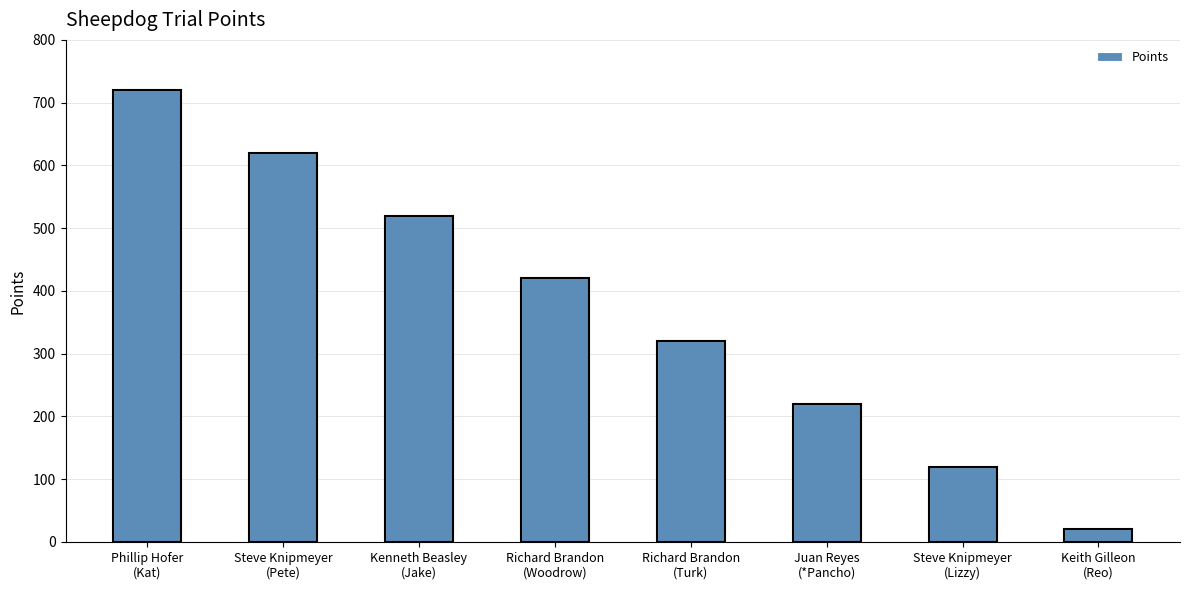

Rank the categories by value from highest to lowest.

Phillip Hofer
(Kat), Steve Knipmeyer
(Pete), Kenneth Beasley
(Jake), Richard Brandon
(Woodrow), Richard Brandon
(Turk), Juan Reyes
(*Pancho), Steve Knipmeyer
(Lizzy), Keith Gilleon
(Reo)